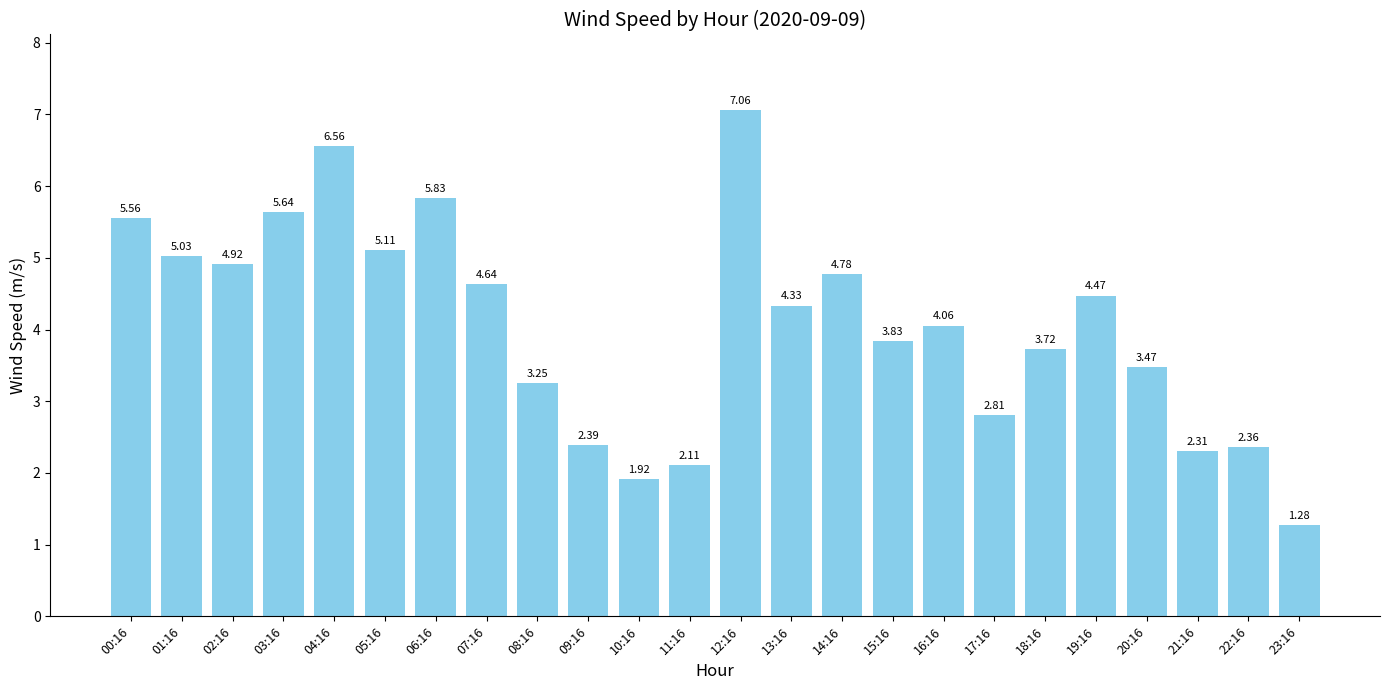

List the labels in order of value, smallest first.

23:16, 10:16, 11:16, 21:16, 22:16, 09:16, 17:16, 08:16, 20:16, 18:16, 15:16, 16:16, 13:16, 19:16, 07:16, 14:16, 02:16, 01:16, 05:16, 00:16, 03:16, 06:16, 04:16, 12:16